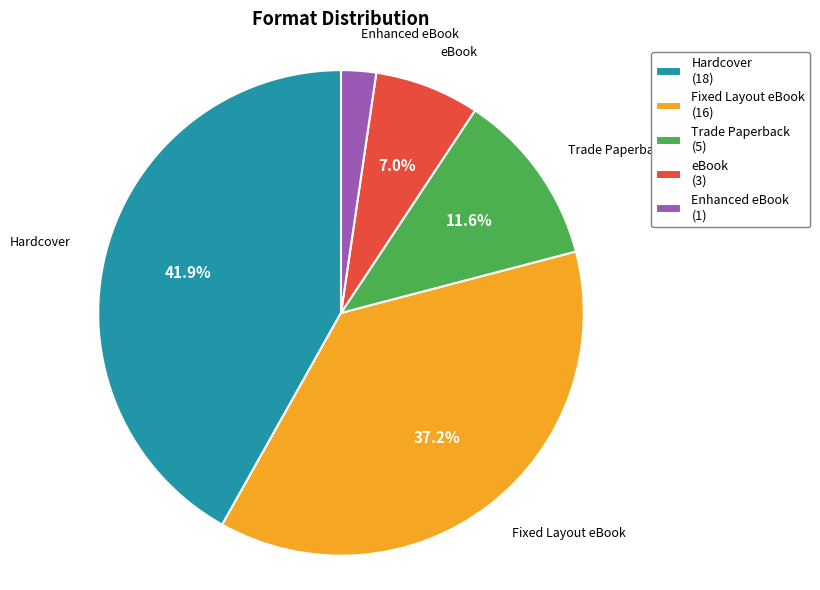

Does Enhanced eBook account for over 50% of the chart?

No